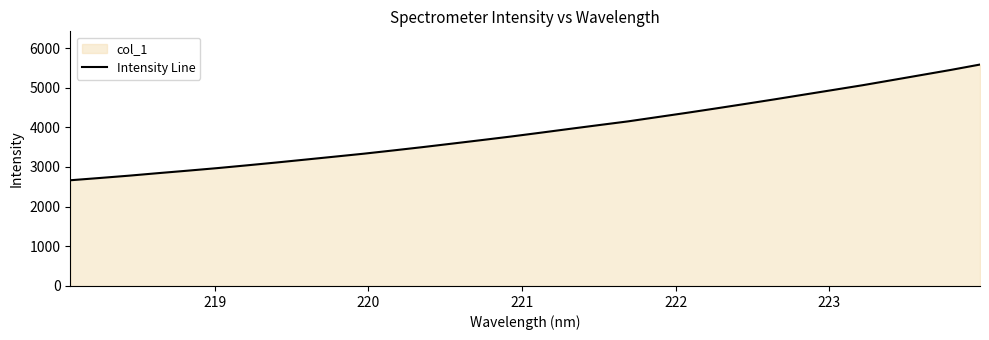

What is the difference between the maximum and minimum values?

2917.6